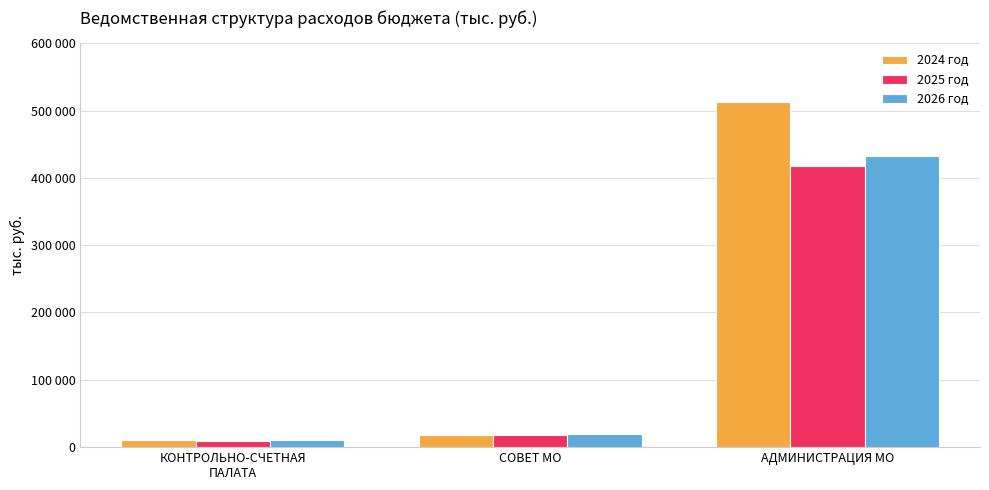

What are all the series names shown in the legend?

2024 год, 2025 год, 2026 год